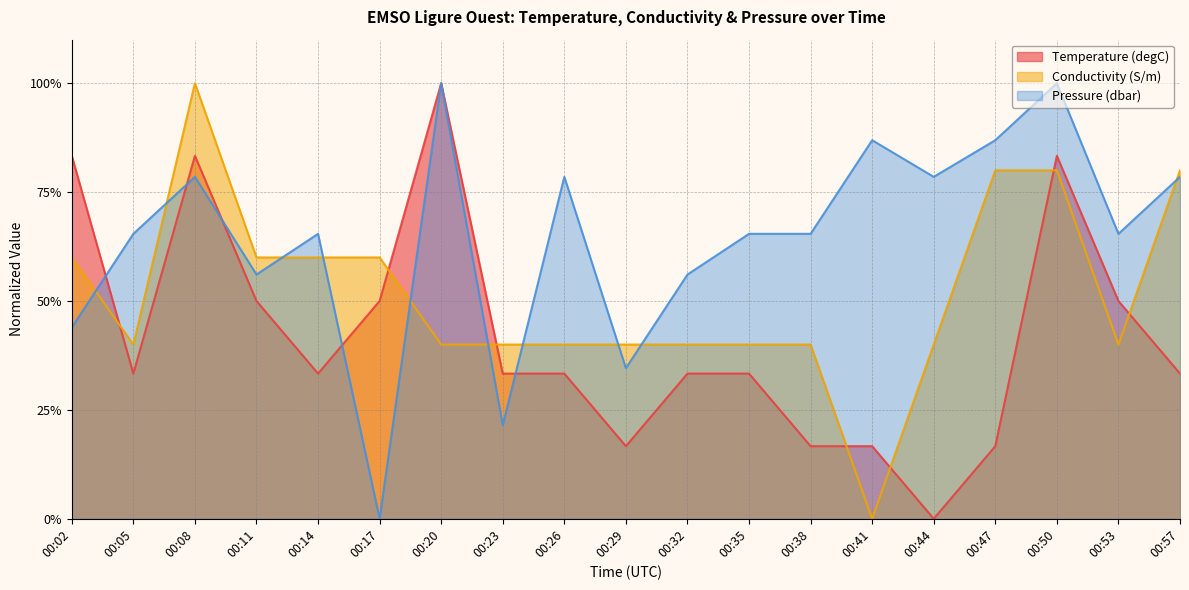

In Pressure (dbar), how many points are higher than both neighbors (excluding endpoints)?

6